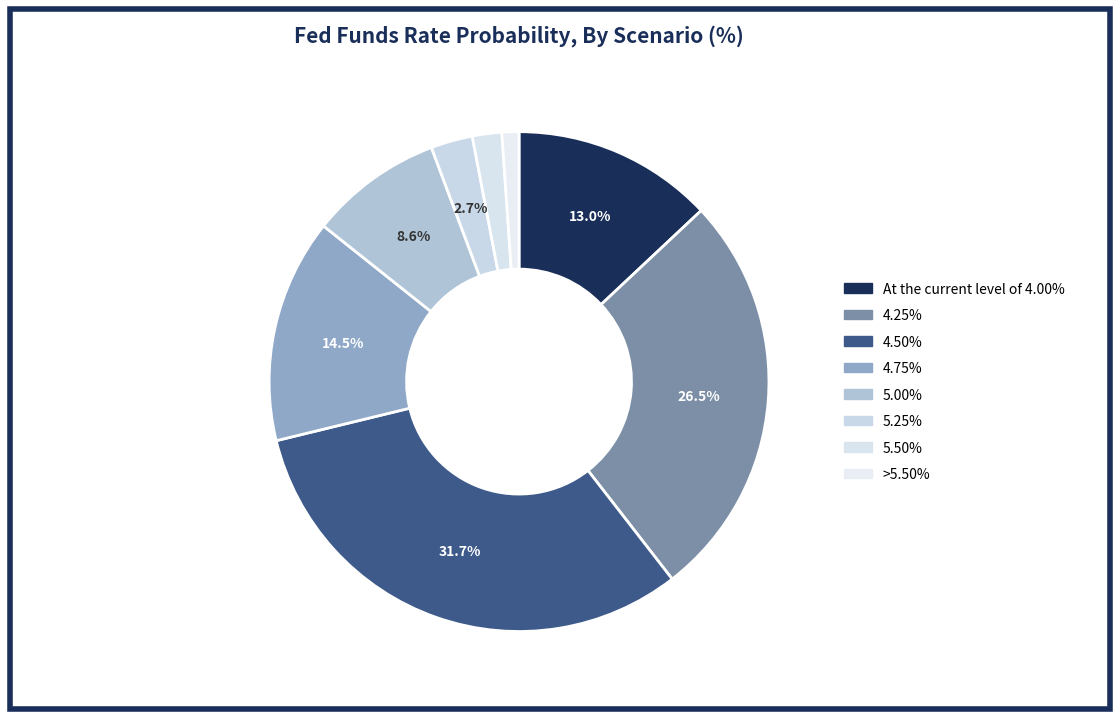

To the nearest percent, what is the difference between the largest and smallest slice percentages?

31%